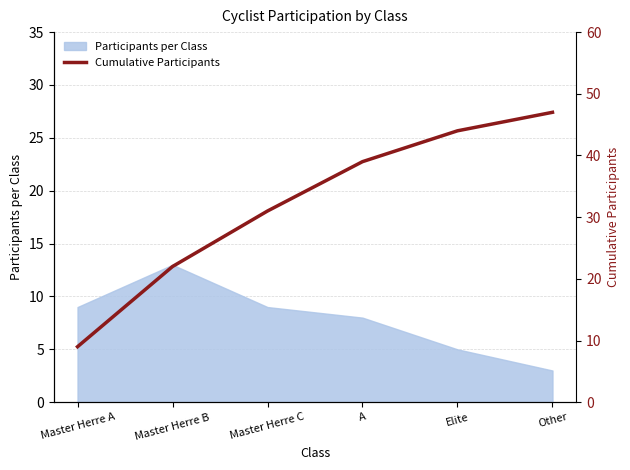

At which label does Participants per Class reach its peak?

Master Herre B